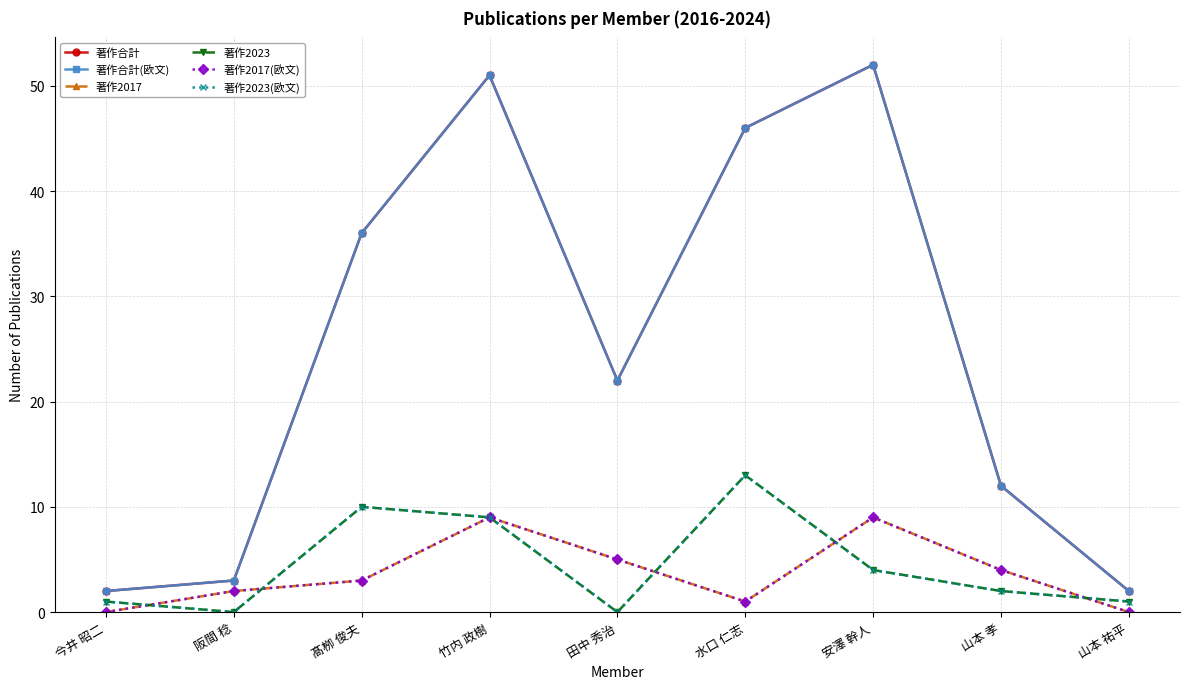

Is this an area chart (filled region under the line)?

No